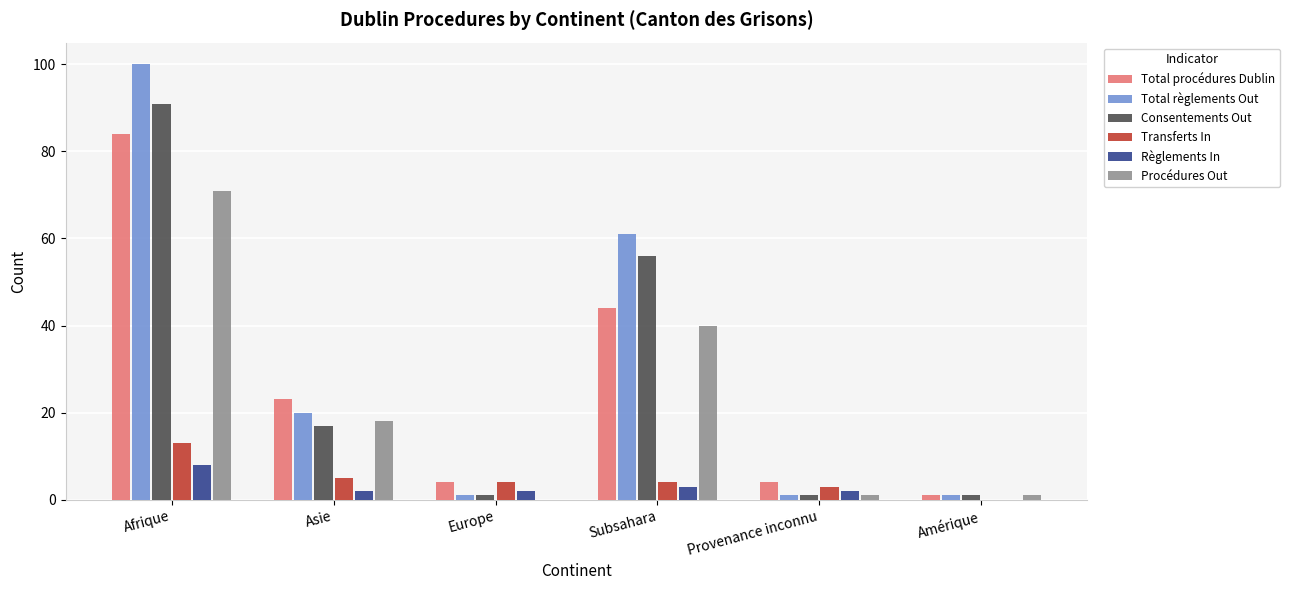

Reading left to right, what are all the values shown in this chart?

Total procédures Dublin: 84	23	4	44	4	1
Total règlements Out: 100	20	1	61	1	1
Consentements Out: 91	17	1	56	1	1
Transferts In: 13	5	4	4	3	0
Règlements In: 8	2	2	3	2	0
Procédures Out: 71	18	0	40	1	1